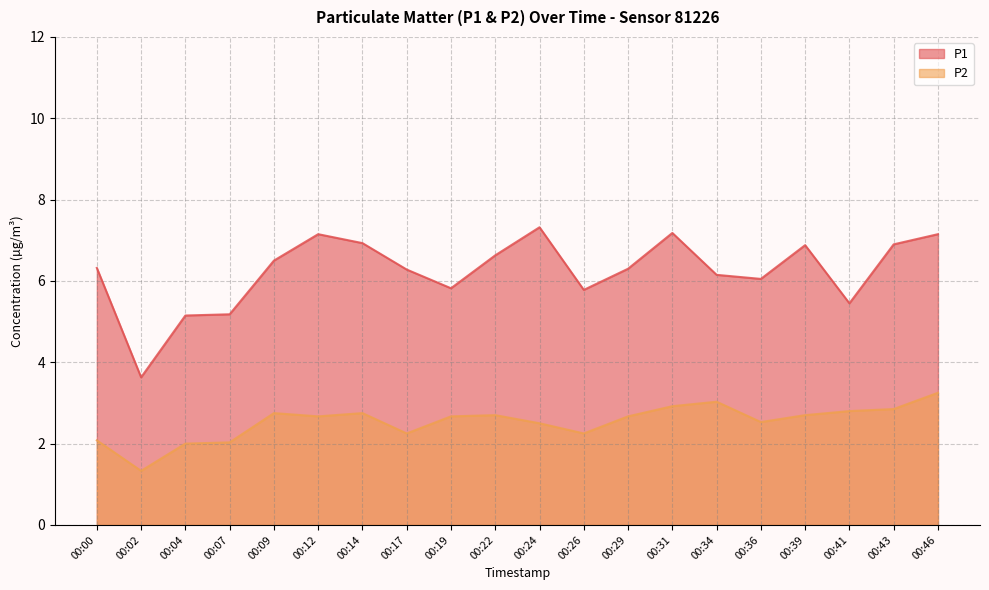

Reading left to right, transcribe all the data shown in this chart.

P1: 6.3	3.6	5.2	5.2	6.5	7.2	6.9	6.3	5.8	6.6	7.3	5.8	6.3	7.2	6.2	6.0	6.9	5.5	6.9	7.2
P2: 2.1	1.3	2.0	2.0	2.8	2.7	2.8	2.2	2.7	2.7	2.5	2.2	2.7	2.9	3.0	2.5	2.7	2.8	2.9	3.2